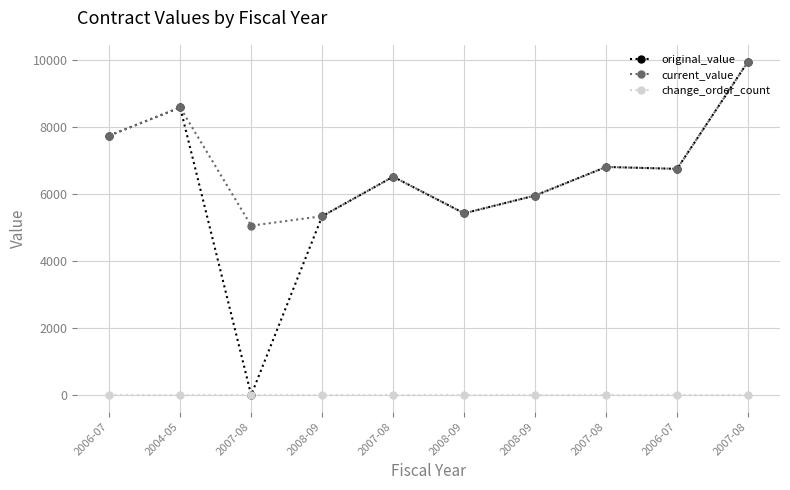

Does the chart have visible grid lines?

Yes